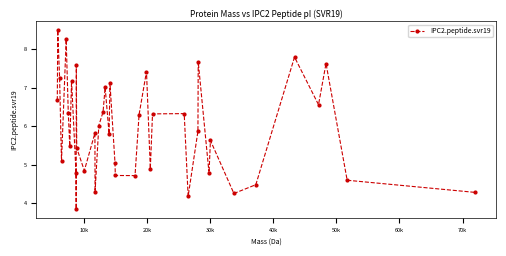

What is the value of the 2nd point from the left?

8.5